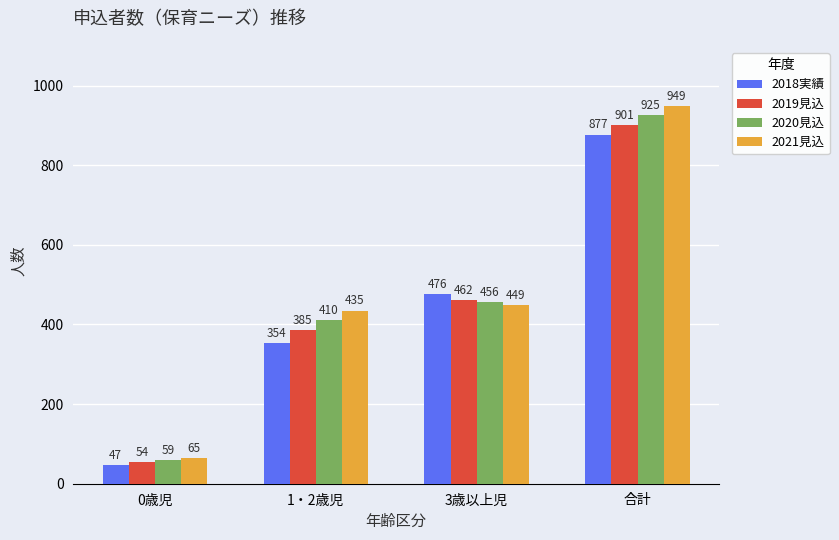

The 2021見込 series shows 435 at 1・2歳児. True or false?

True